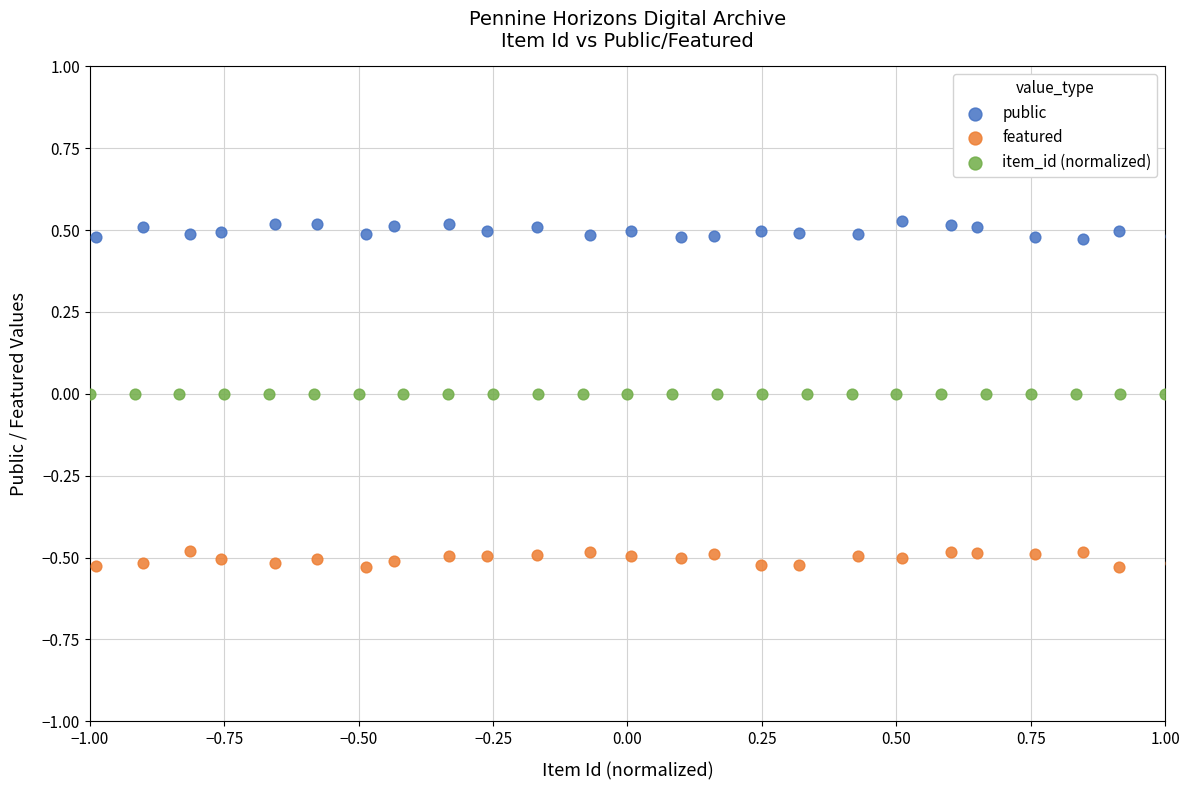

Which series reaches the minimum Y coordinate?

featured